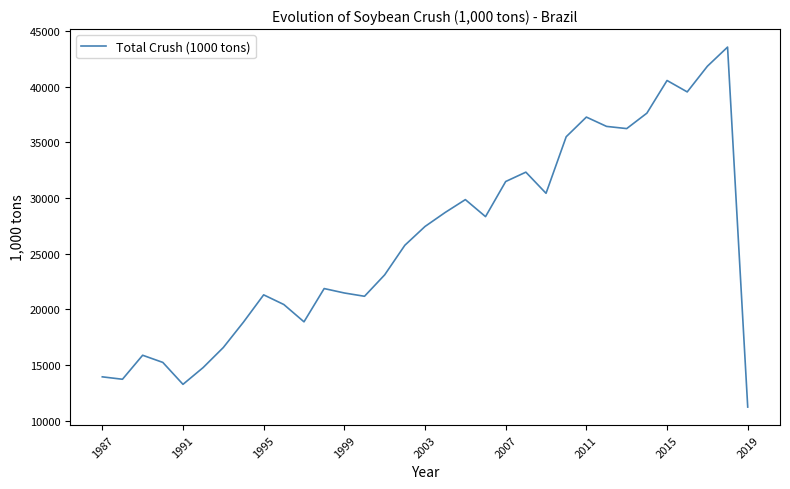

What is the difference between the maximum and minimum values?

32324